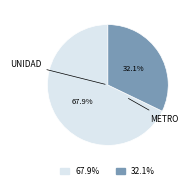

What percentage do 32.1% and 67.9% together represent?

100.0%